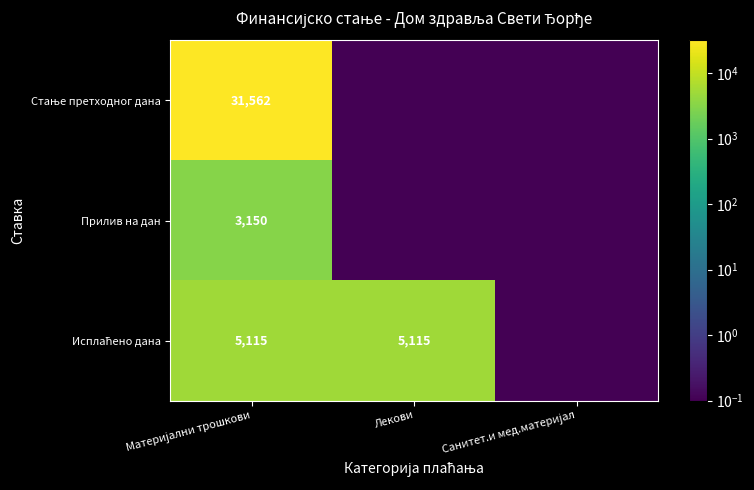

Between Лекови and Санитет.и мед.материјал, which is larger?

Лекови